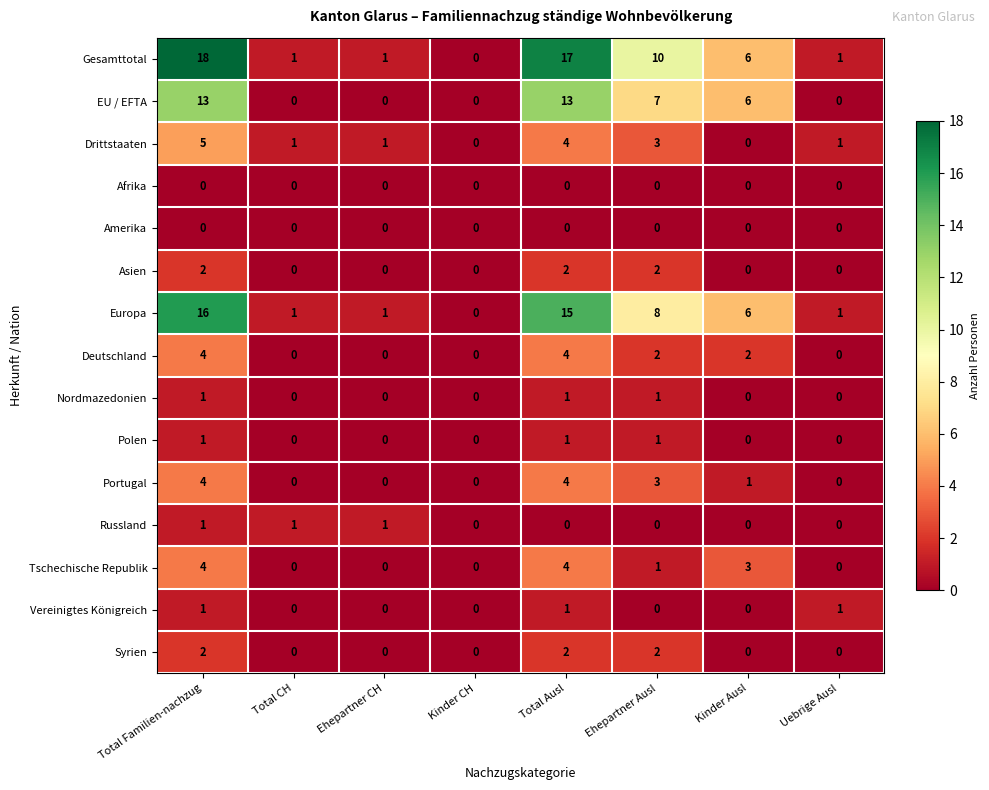

Which series has the largest range (max minus min)?

Gesamttotal